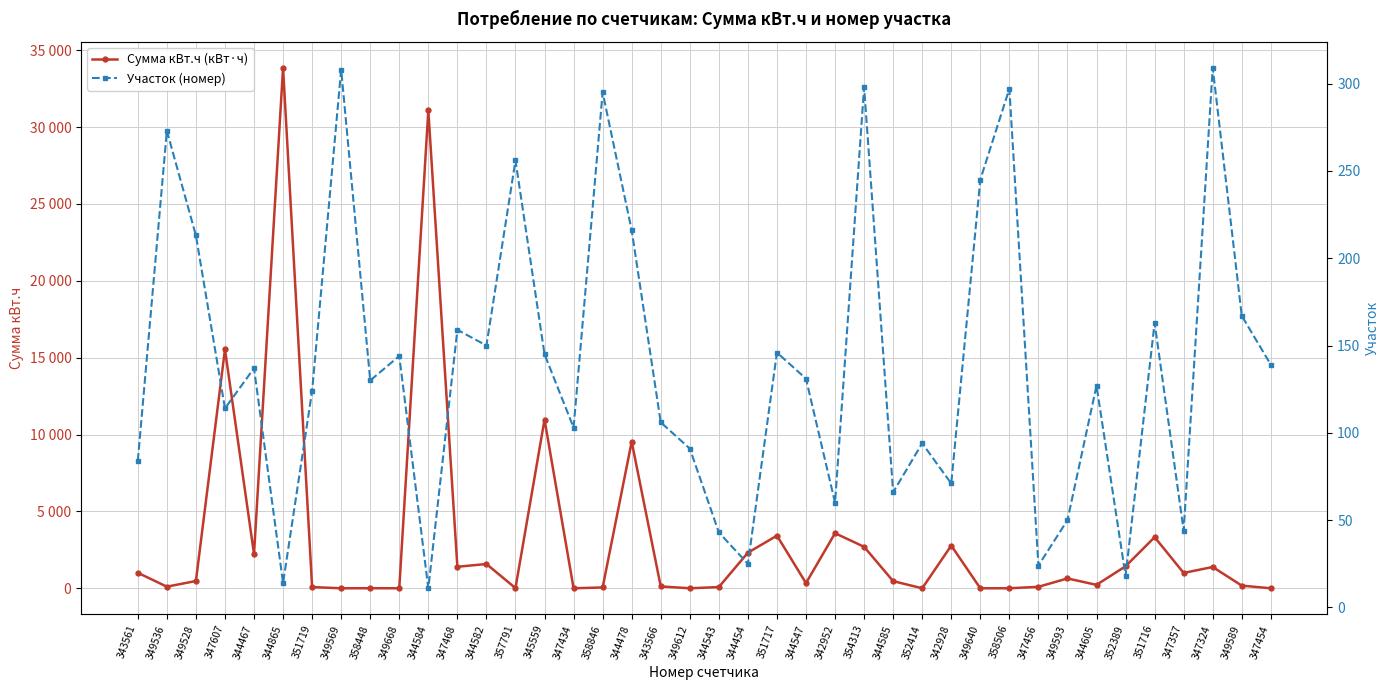

The value of Сумма кВт.ч (кВт·ч) at 357791 is 12.1. True or false?

True